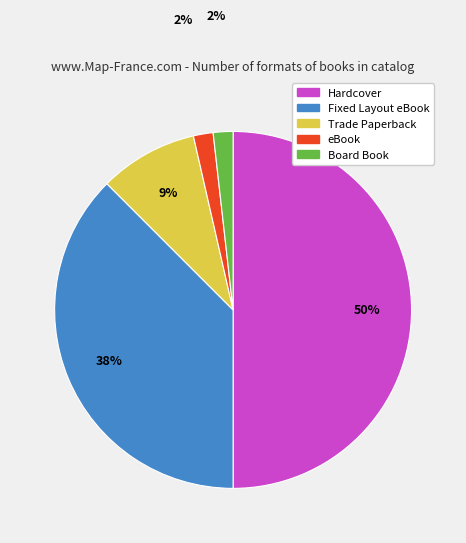

How many segments does this pie chart have?

5